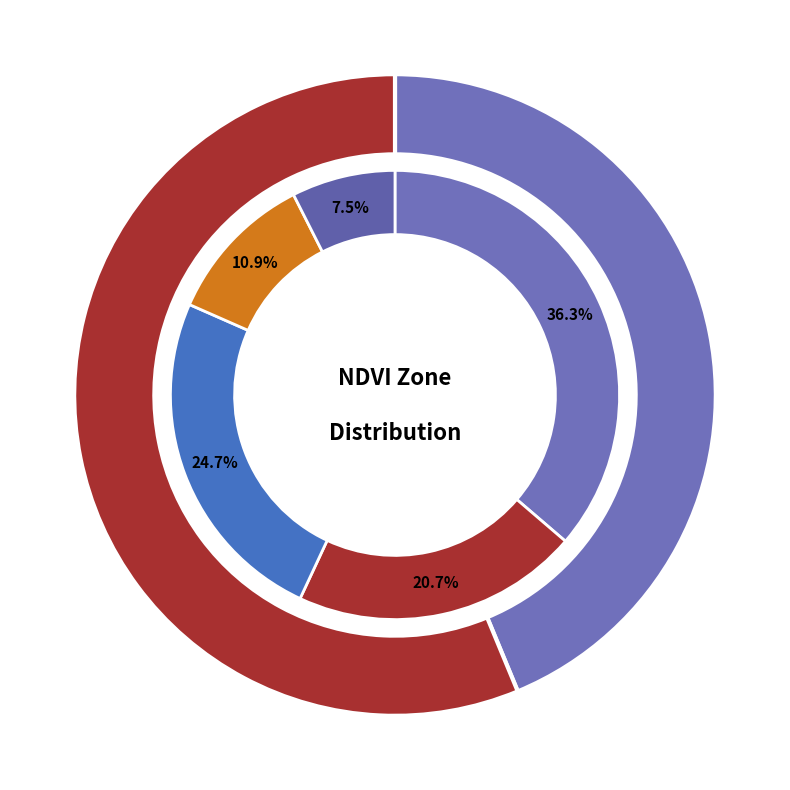

The Zone 1 slice represents 21% of the pie. True or false?

True